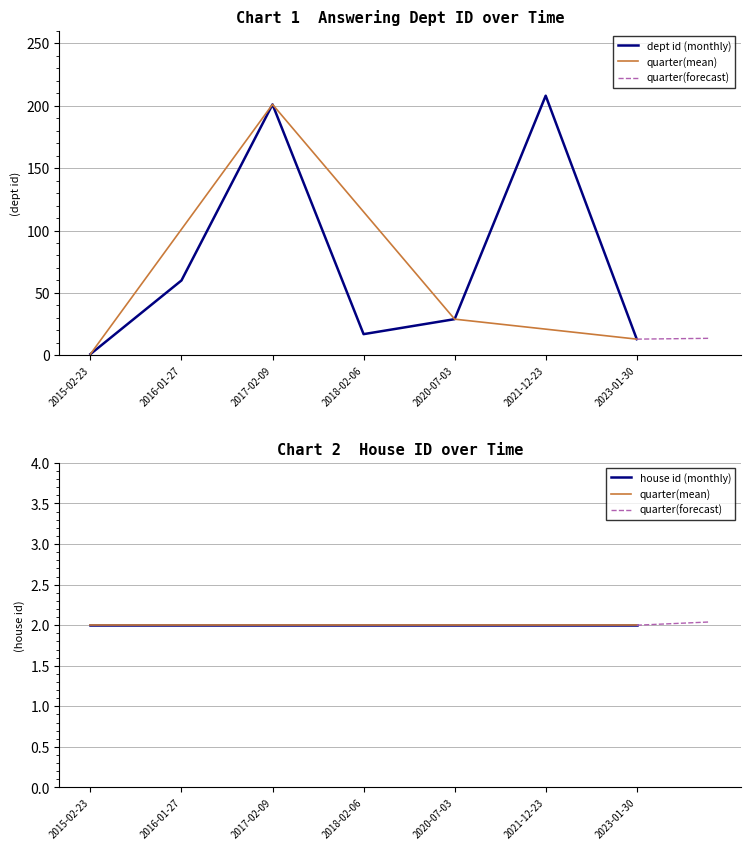

How many data points are less than 29?

3